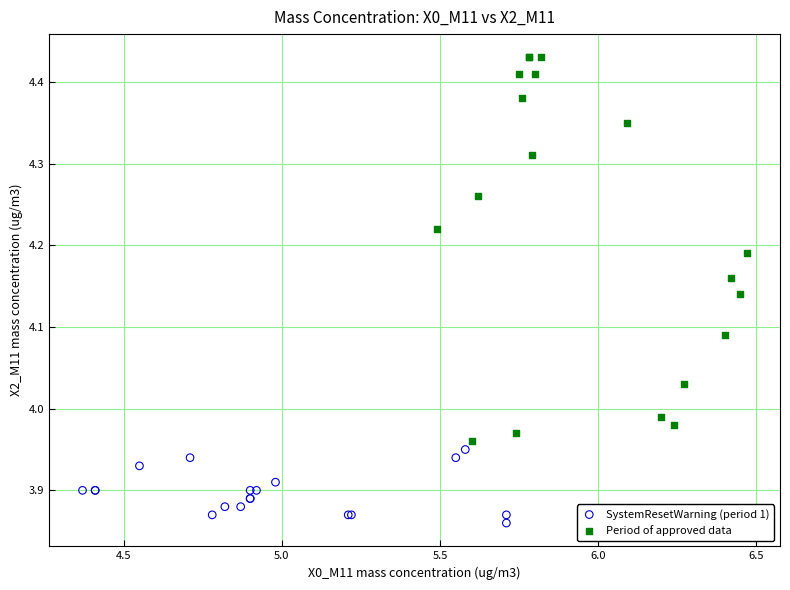

Which series contains the lowest Y value?

SystemResetWarning (period 1)